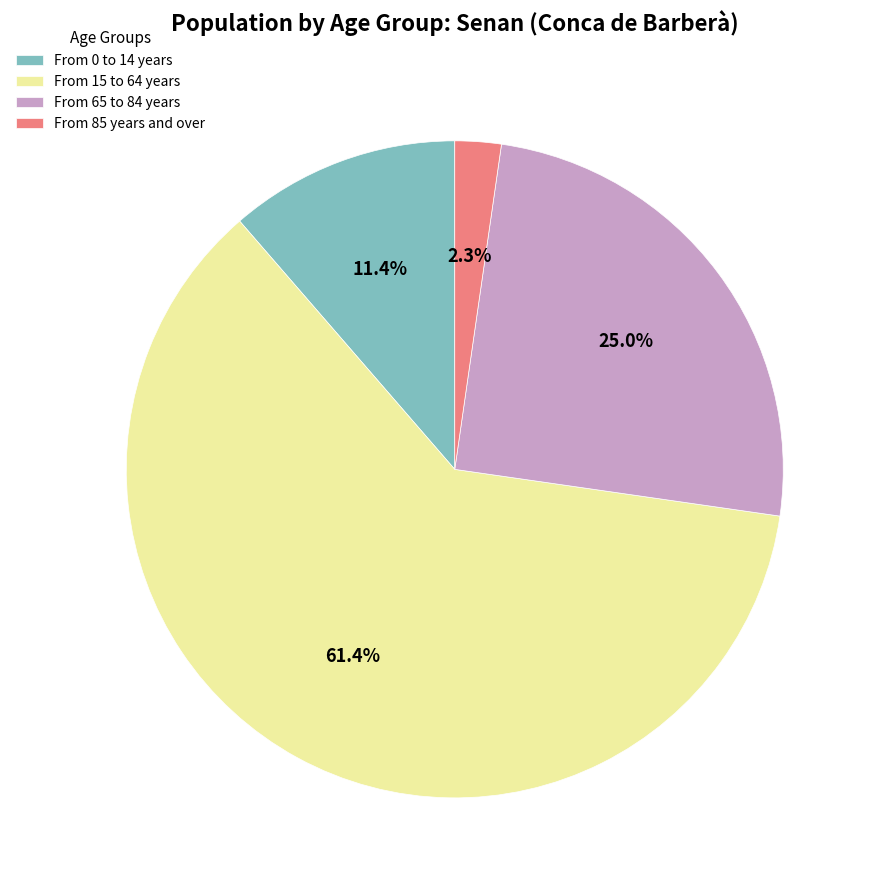

To the nearest percent, what percentage of the pie is From 65 to 84 years?

25%